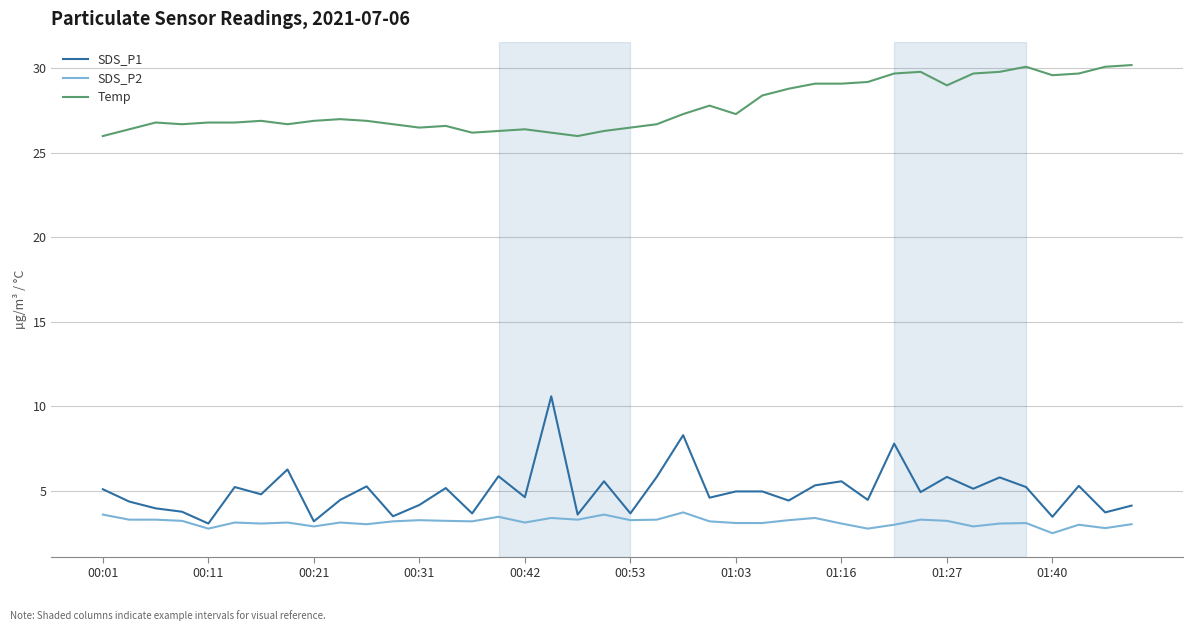

Which series has the largest total across all categories?

Temp